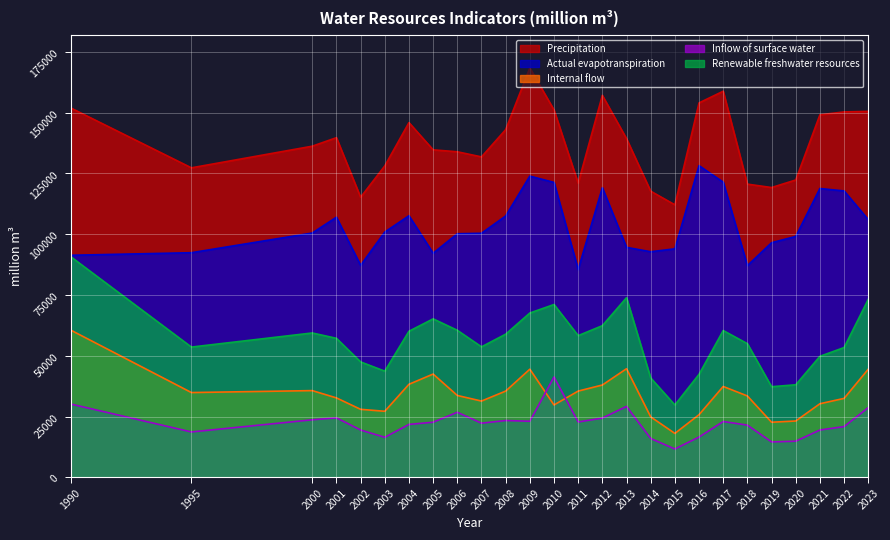

How many values in the Actual evapotranspiration series exceed 100500?

12